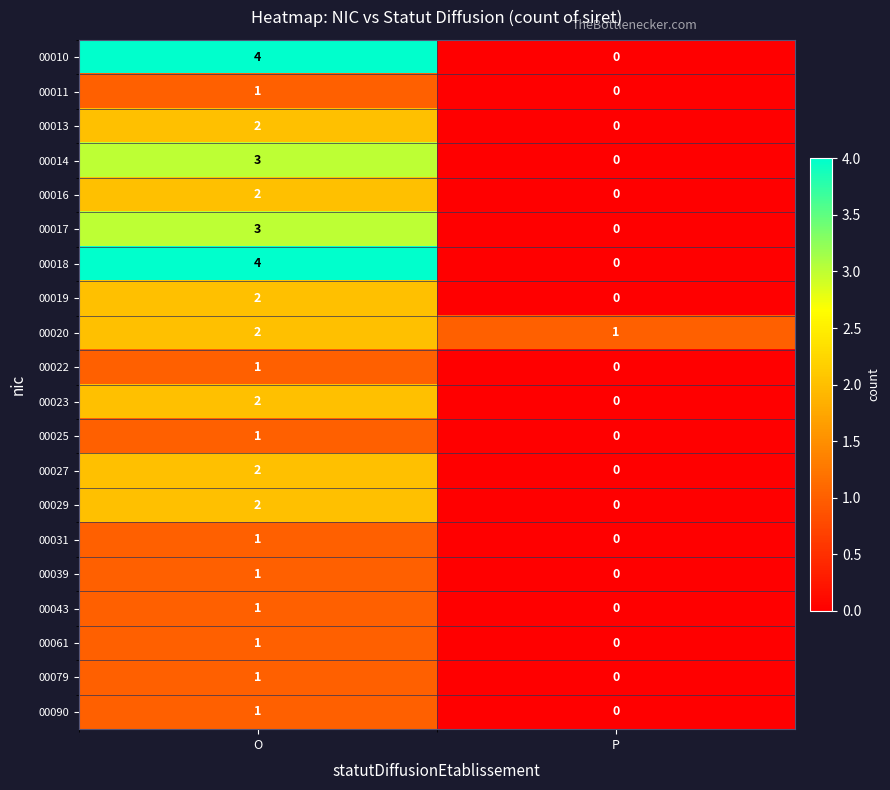

List the labels in order of 00013 value, smallest first.

P, O